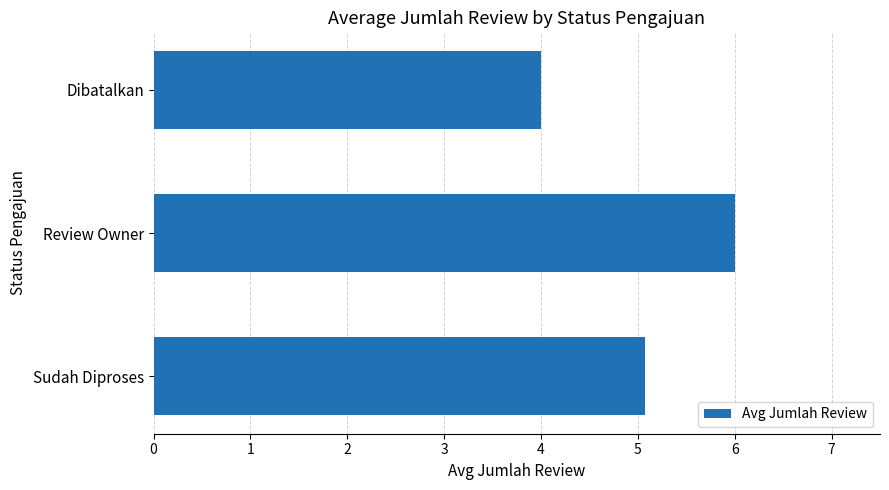

Rank the categories by value from highest to lowest.

Review Owner, Sudah Diproses, Dibatalkan